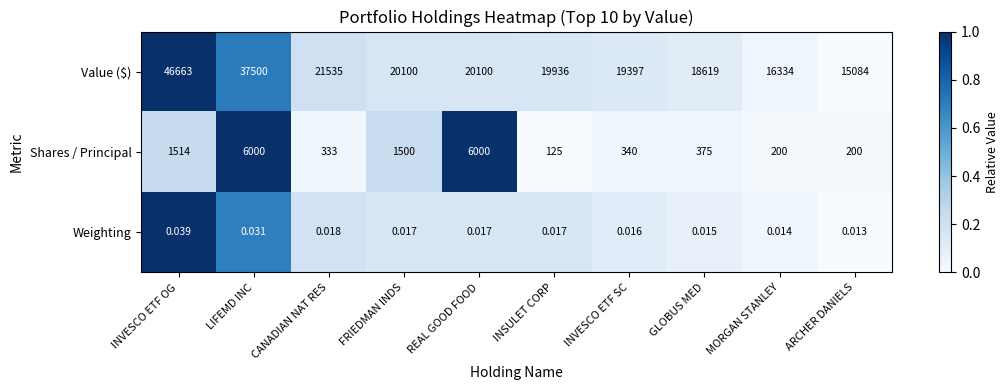

How many series are shown in this chart?

3